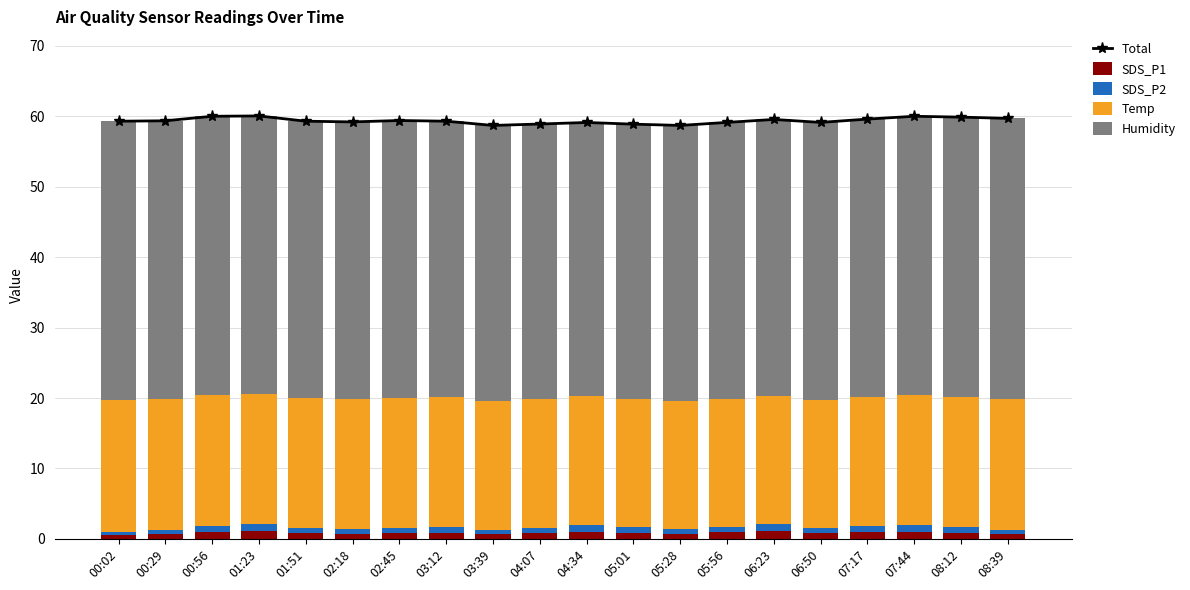

The value of SDS_P2 at 04:07 is 1.2. True or false?

False